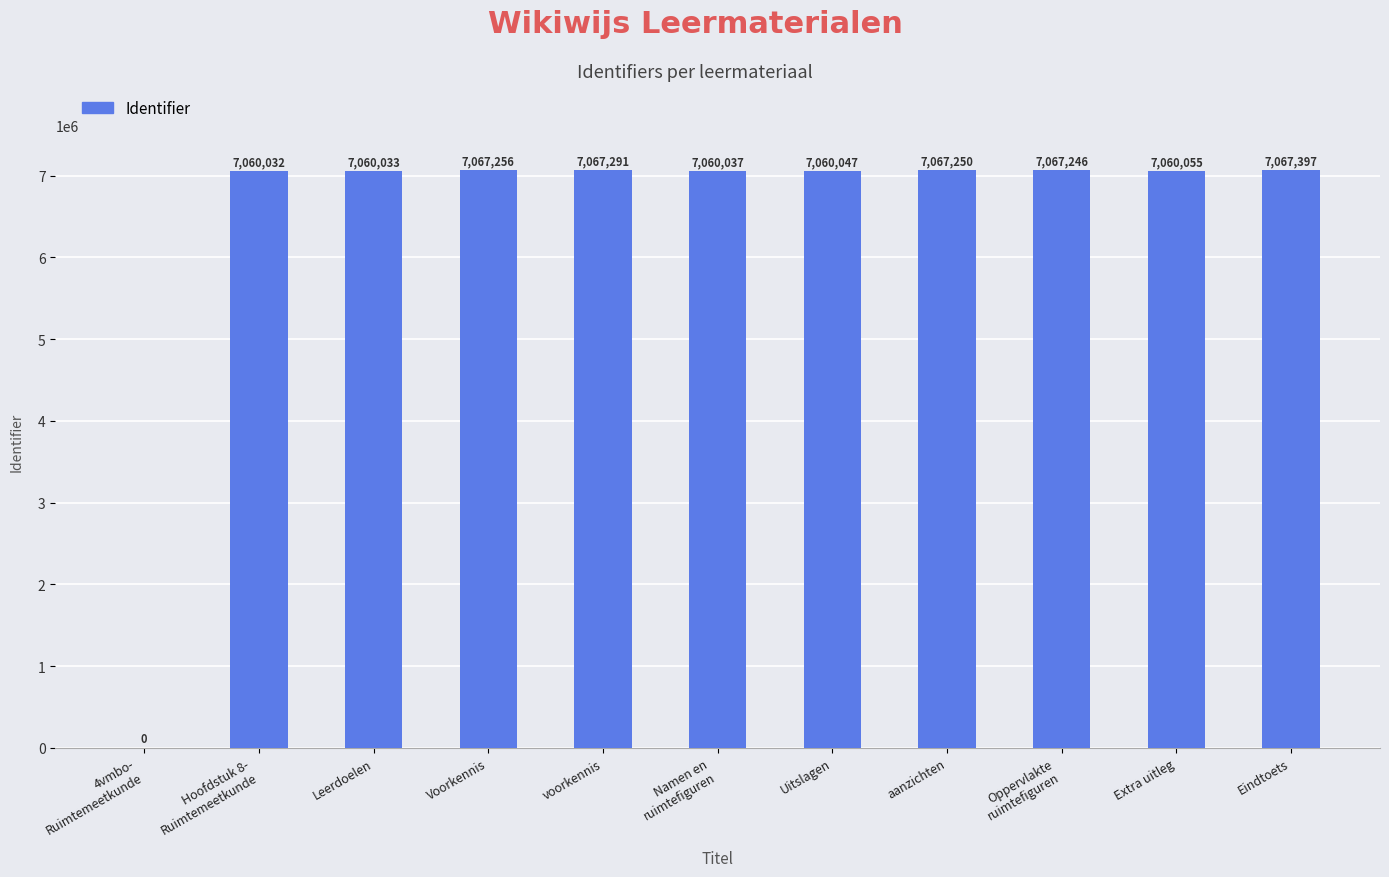

What is the sum of all values?

70636644